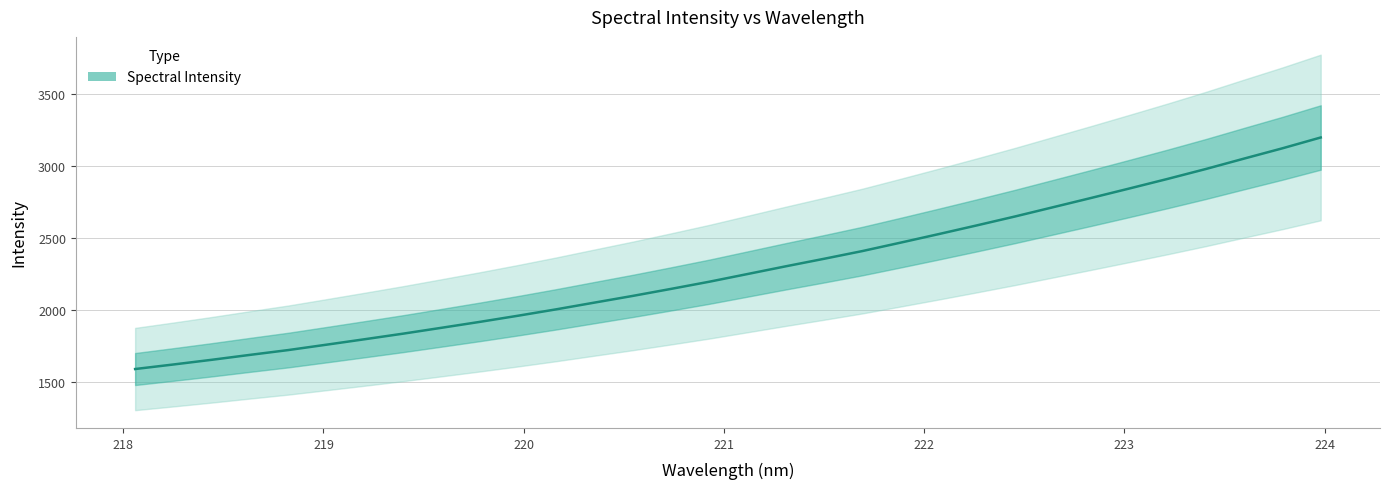

What is the difference between the maximum and minimum values?

1610.8